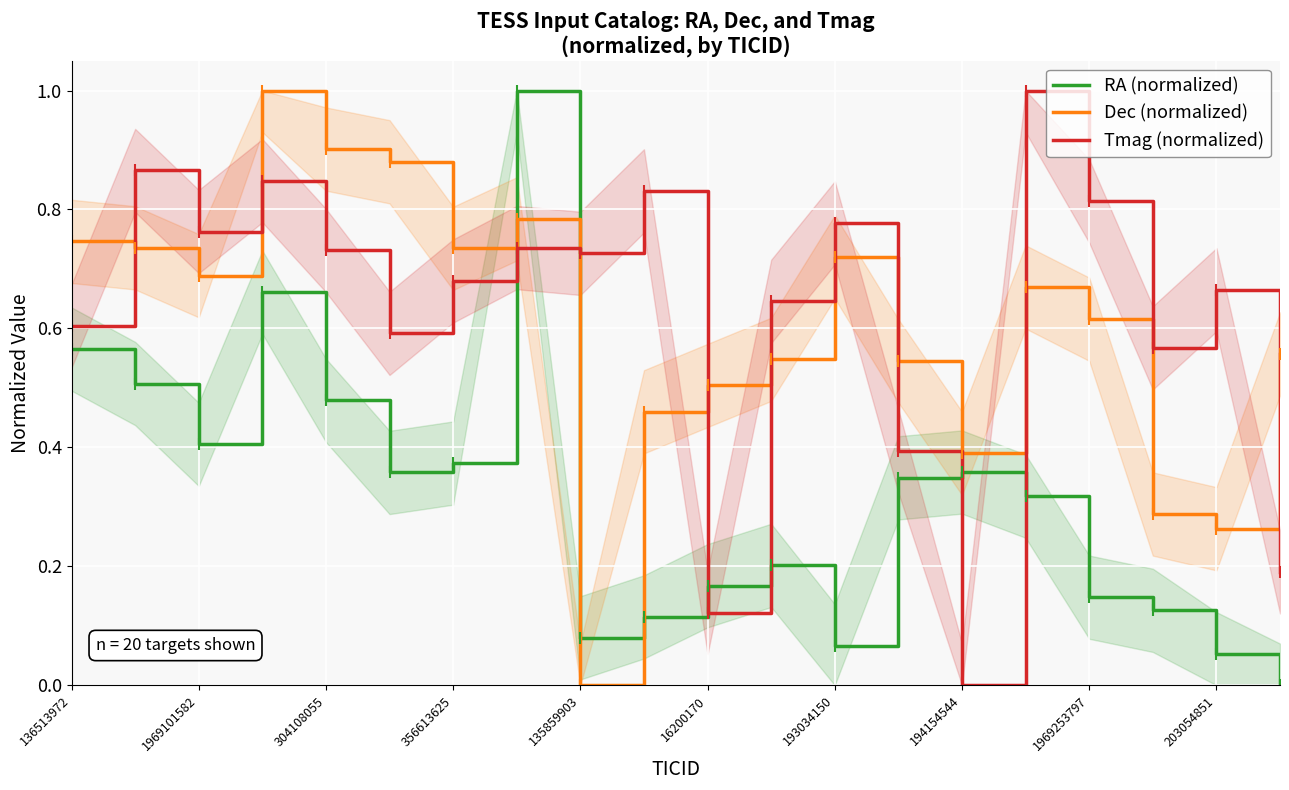

Which series ends up on top after the final intersection of Tmag (normalized) and Dec (normalized)?

Dec (normalized)